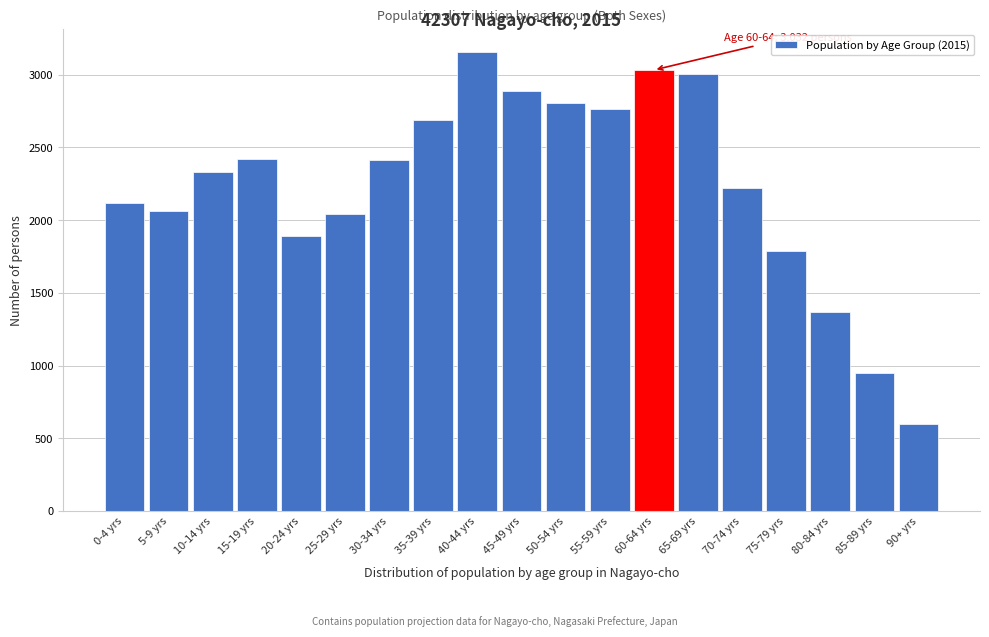

What is the value of the 7th bar from the left?

2416